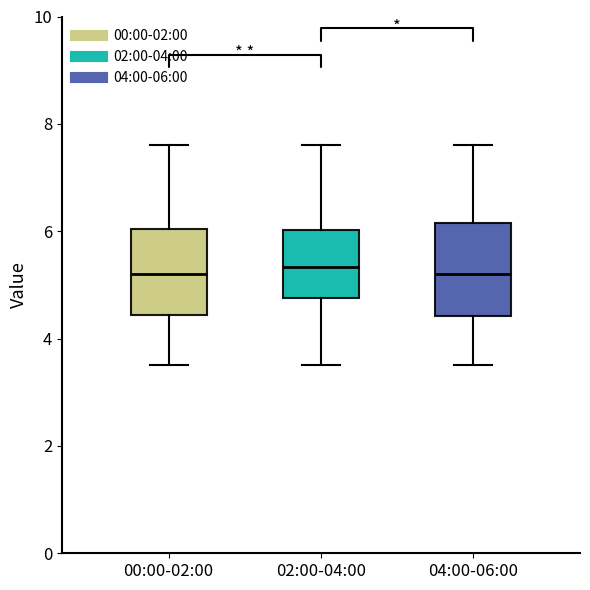

Reading left to right, read every box against the y-axis: the position of its median line, the range the box covers, and the ends of its whiskers. The values are not printed on the chart, so give them approximately, as read against the axis.

00:00-02:00: median 5.2, box 4.4 to 6.0, whiskers 3.6 to 7.6
02:00-04:00: median 5.4, box 4.8 to 6.0, whiskers 3.6 to 7.6
04:00-06:00: median 5.2, box 4.4 to 6.2, whiskers 3.6 to 7.6